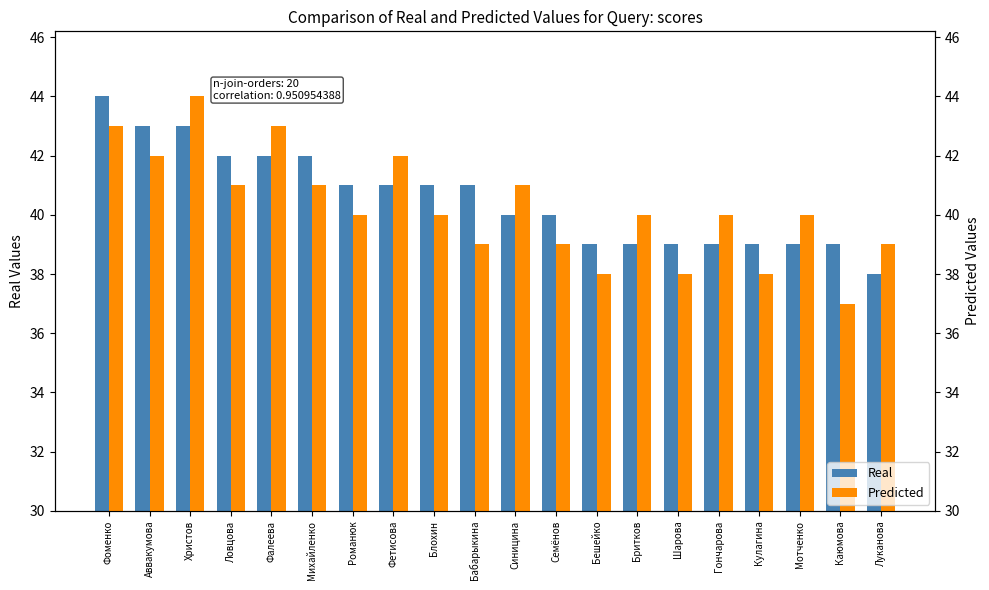

At which label does Real first exceed 41?

Фоменко